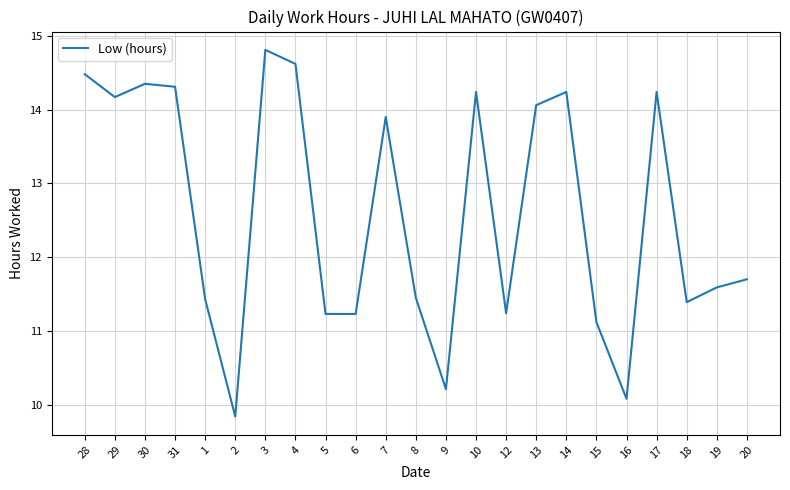

Between 28 and 19, which is larger?

28